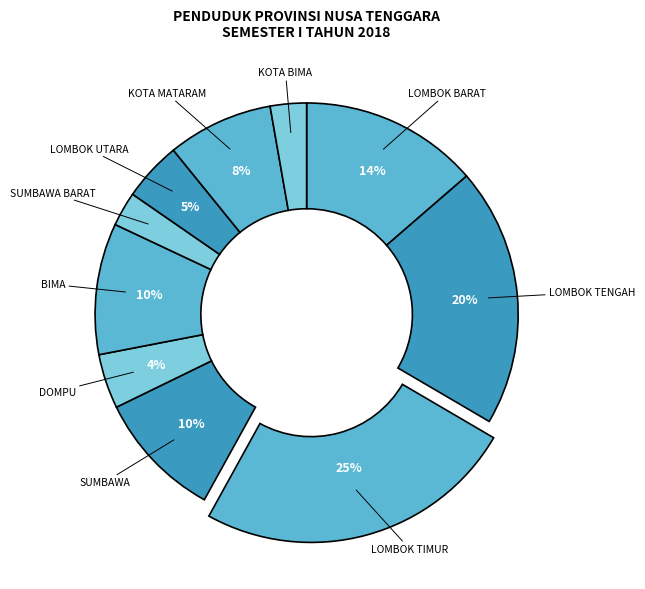

What is the largest slice in the pie chart?

LOMBOK TIMUR